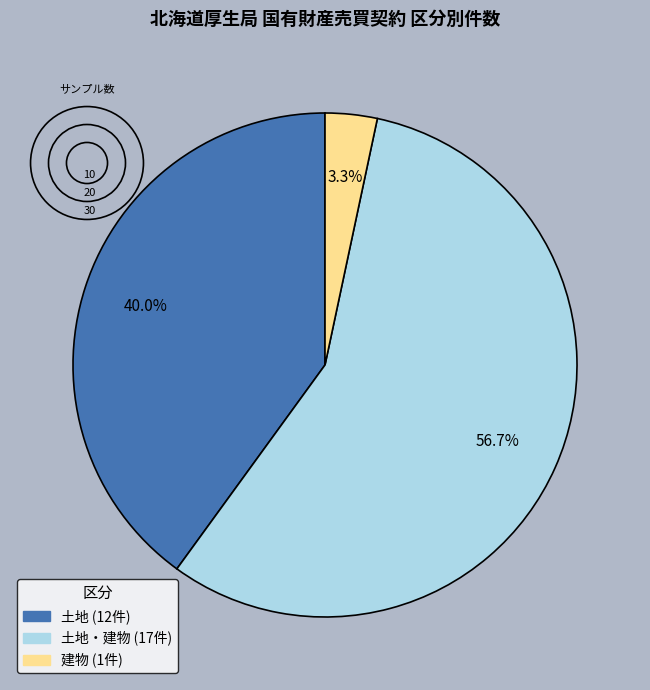

Is there a majority slice in this chart?

Yes